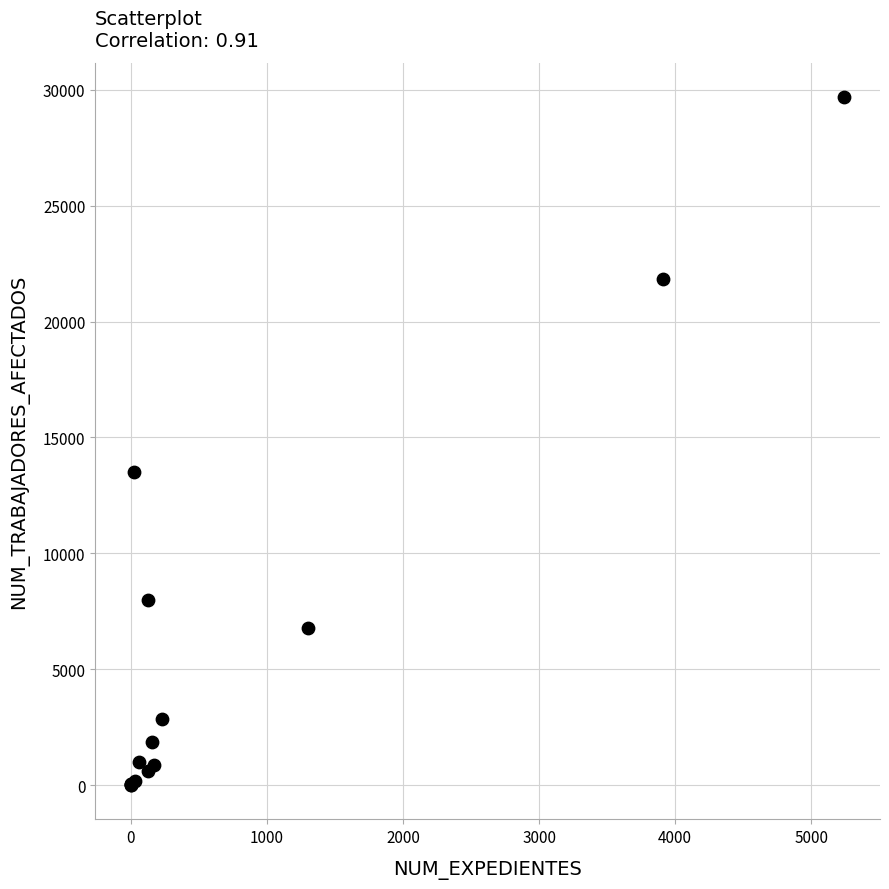

What Y value in the scatter plot is closest to 14845?

13508